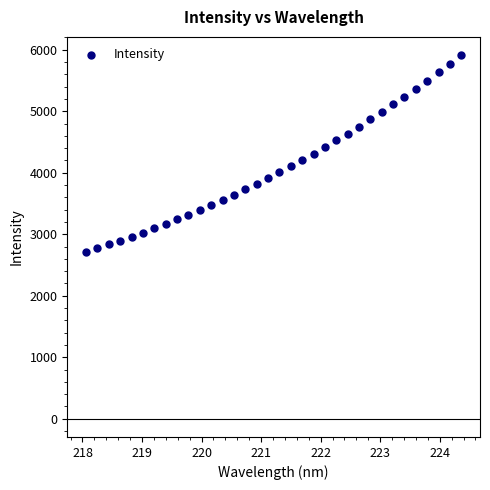

What is the range of X values (max minus min)?

6.3